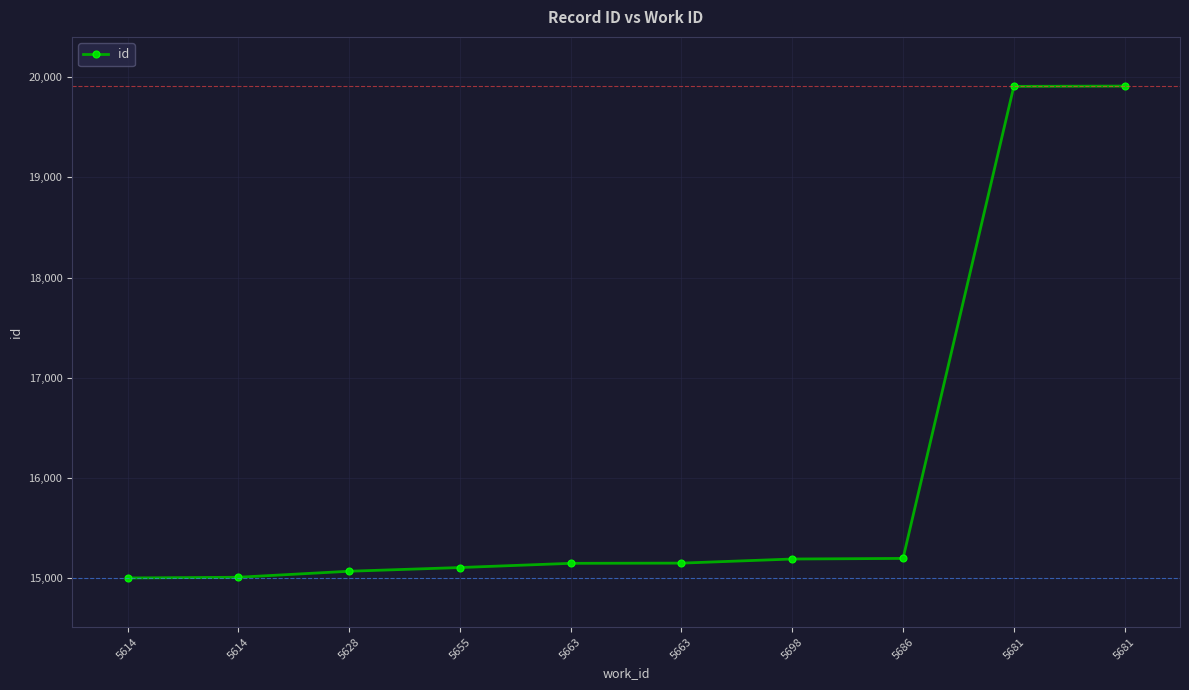

What is the difference between the values at 5698 and 5655?

85